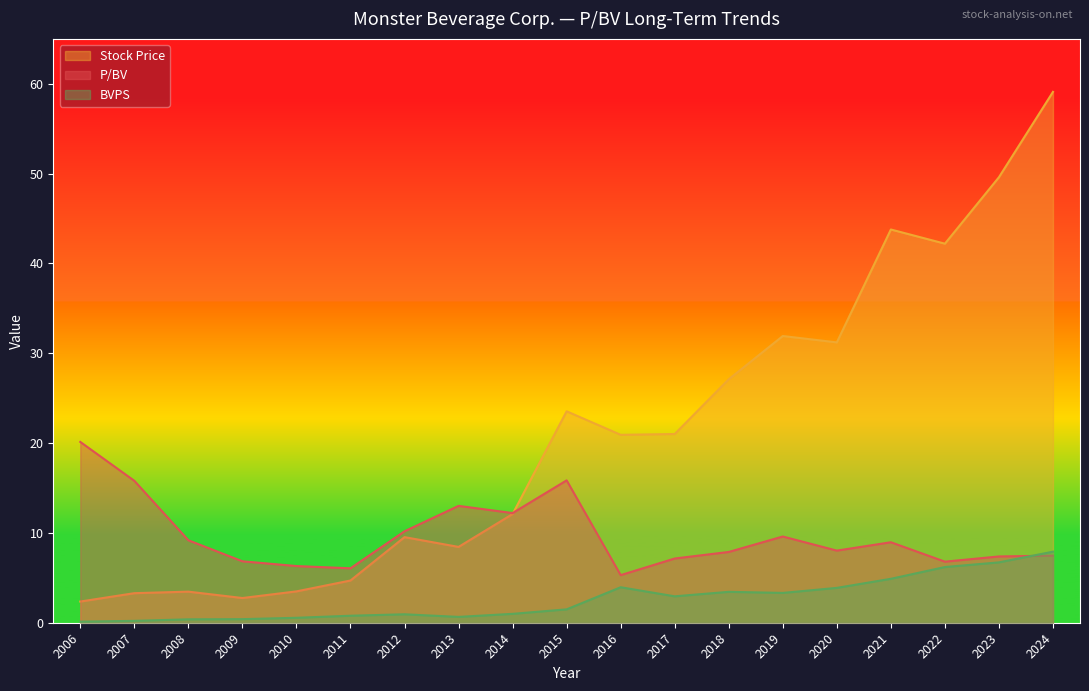

Which series has the largest total across all categories?

Stock Price